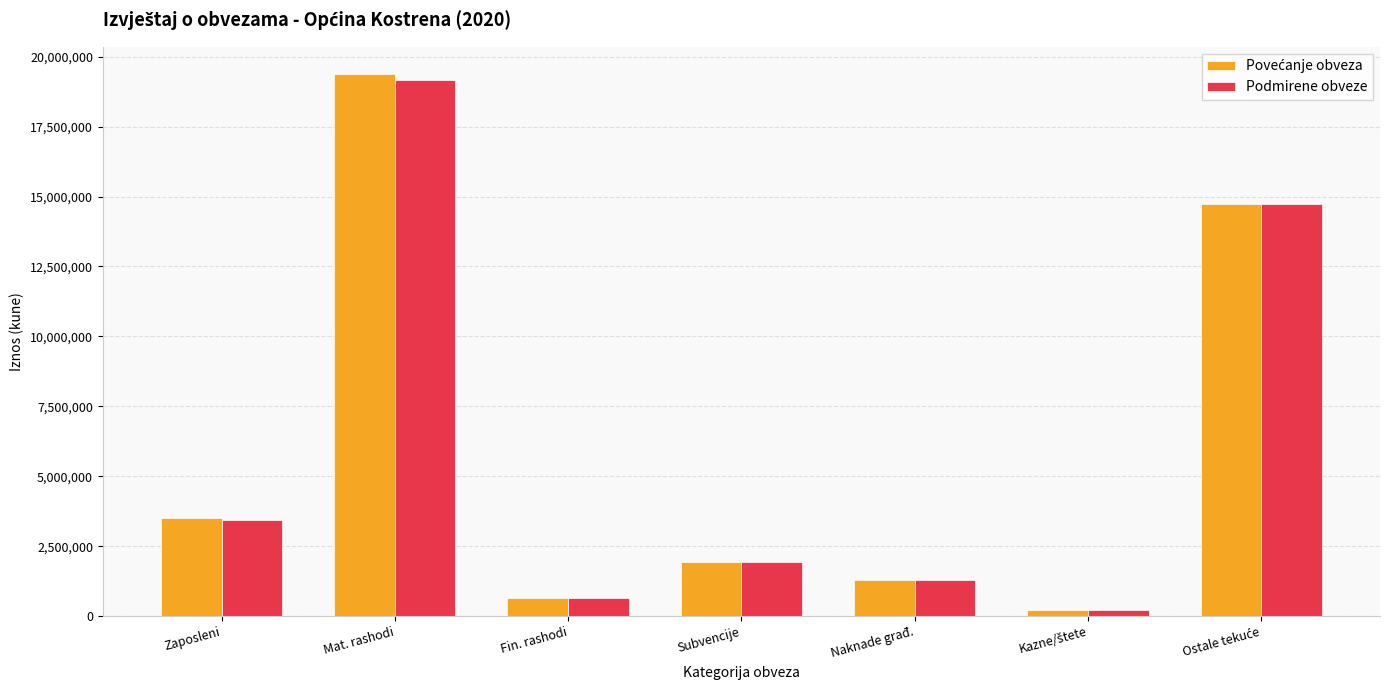

At how many categories does at least one series exceed 17432560?

1